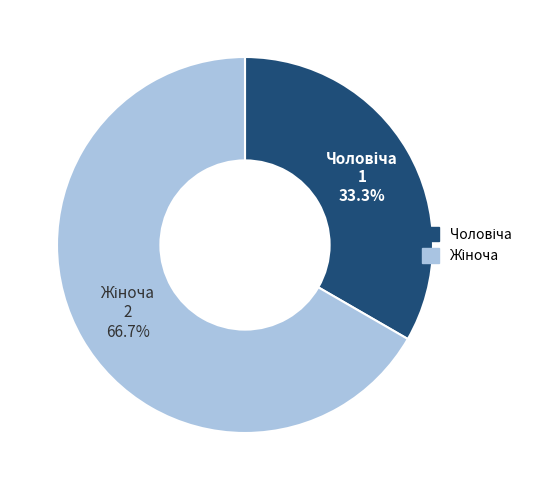

Does any single category account for the majority?

Yes